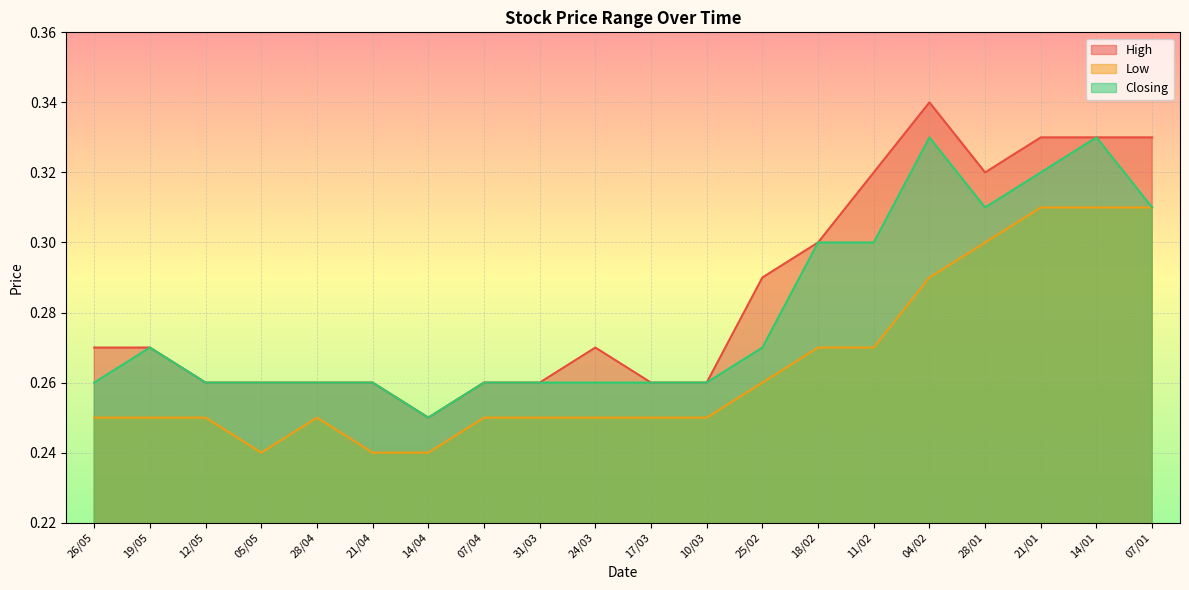

Between 10/03 and 14/01, which series saw the biggest shift?

High